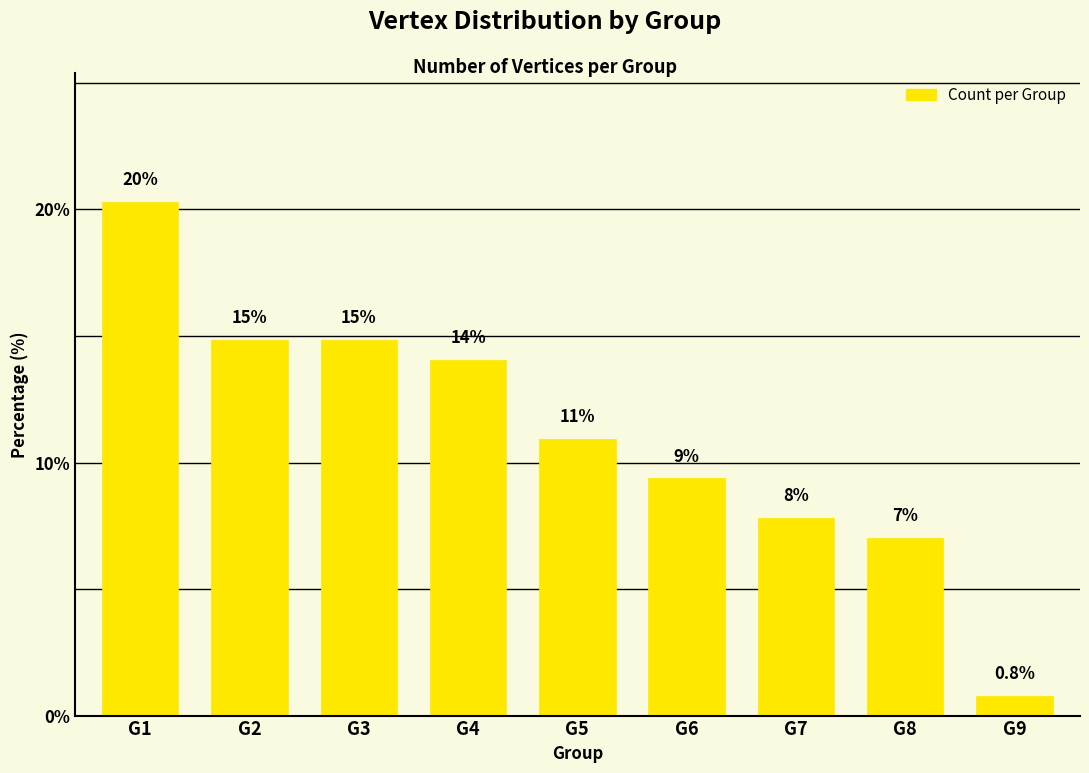

Reading left to right, what are all the values shown in this chart?

G1=20.3	G2=14.8	G3=14.8	G4=14.1	G5=10.9	G6=9.4	G7=7.8	G8=7.0	G9=0.8